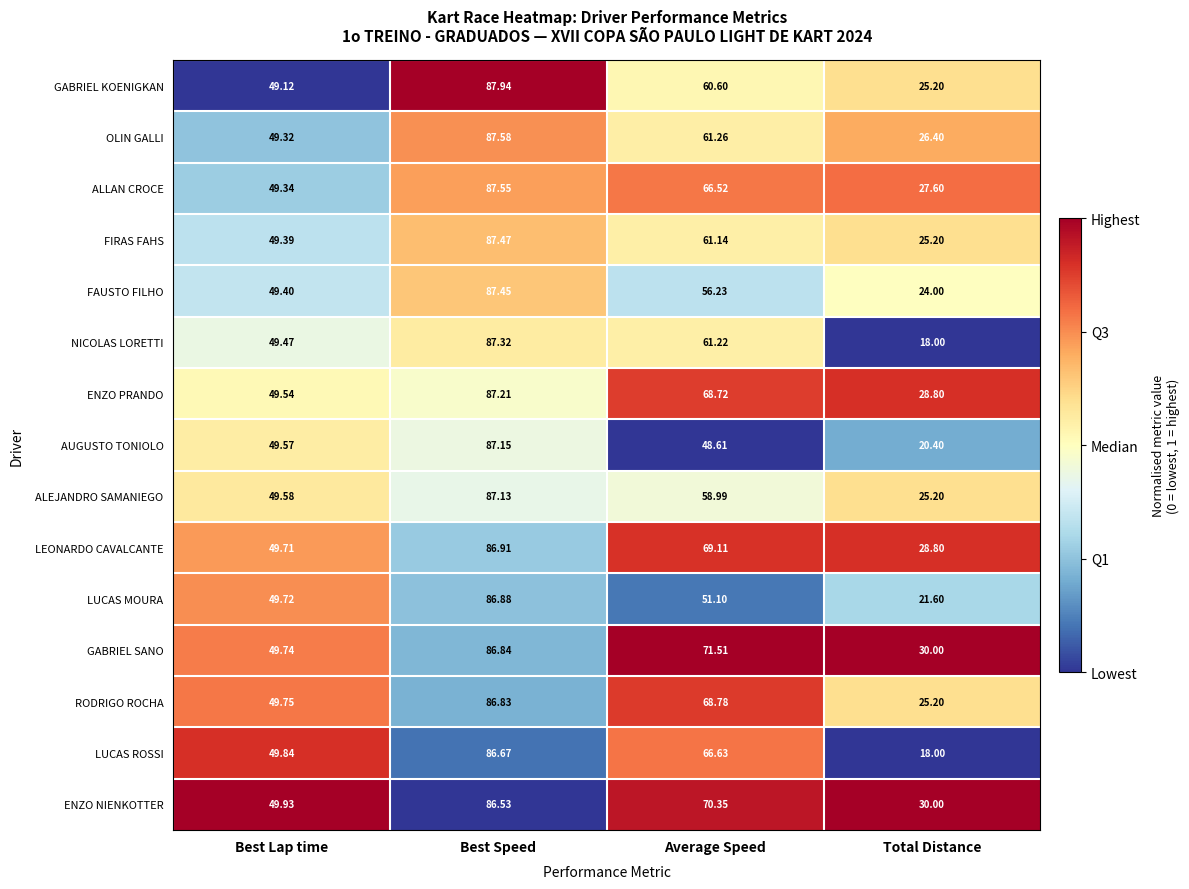

Which series has the largest range (max minus min)?

NICOLAS LORETTI